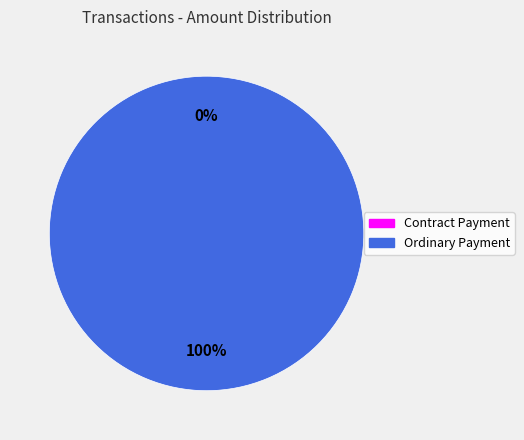

Rank the categories by value from highest to lowest.

Ordinary Payment, Contract Payment